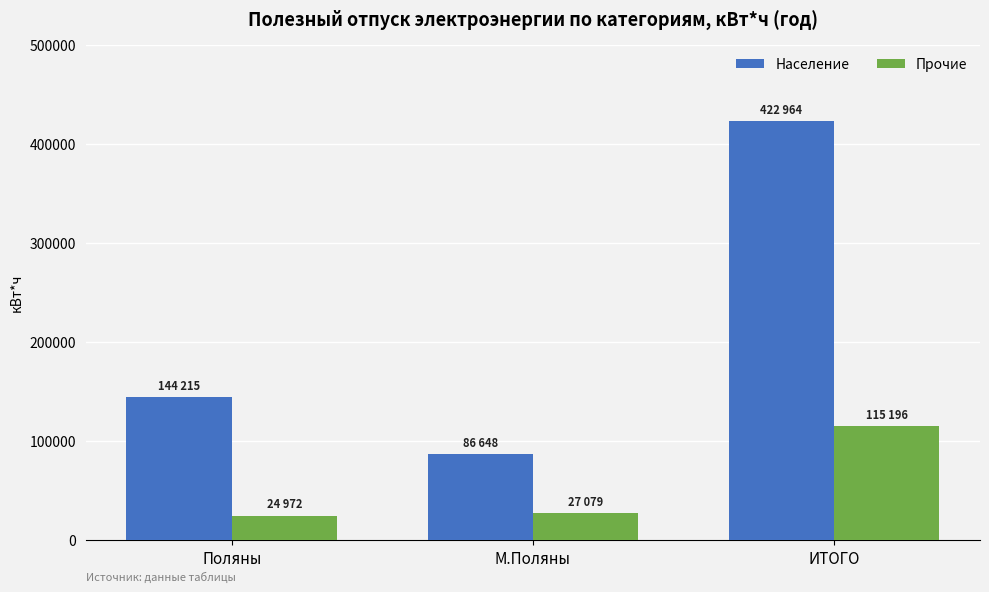

What is the label of the 1st bar from the left?

Поляны